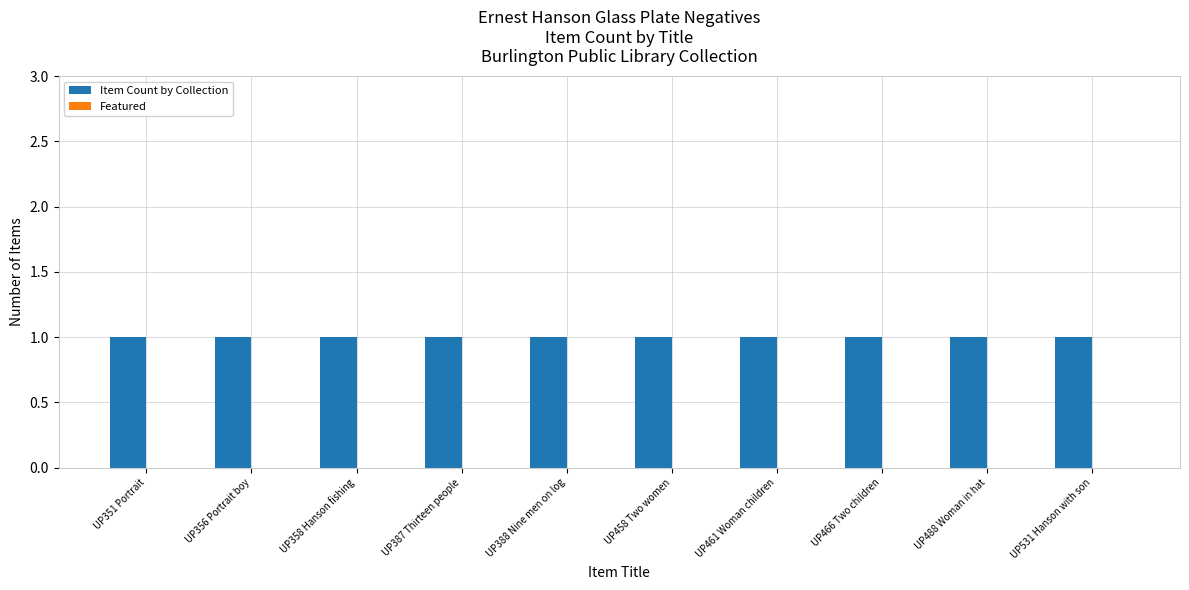

Rank the categories by Featured value from lowest to highest.

UP351 Portrait, UP356 Portrait boy, UP358 Hanson fishing, UP387 Thirteen people, UP388 Nine men on log, UP458 Two women, UP461 Woman children, UP466 Two children, UP488 Woman in hat, UP531 Hanson with son